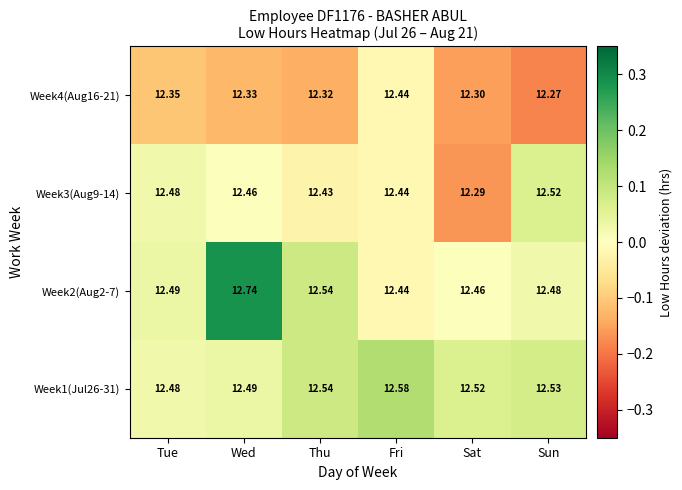

Which series has the widest spread of values?

Week2(Aug2-7)